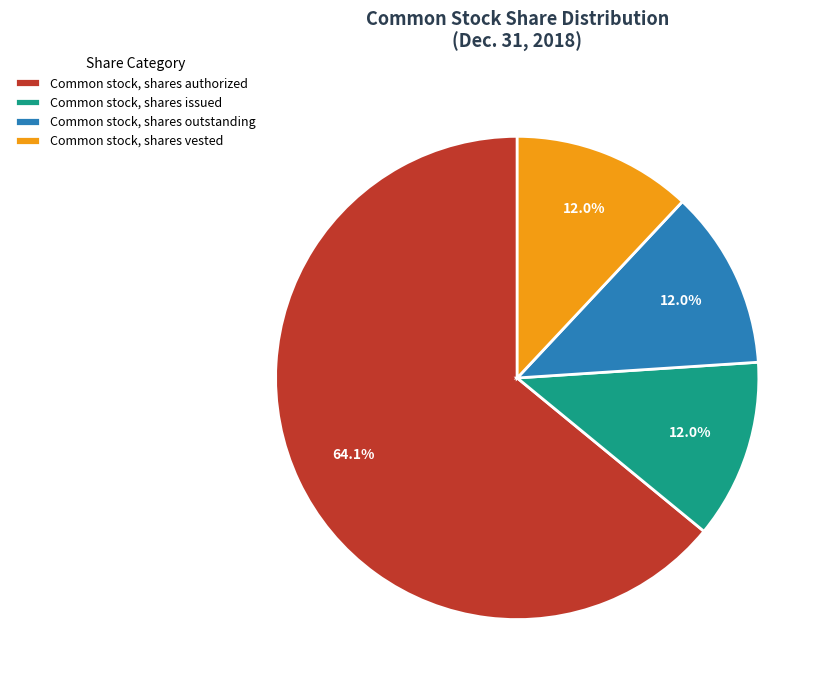

Combined, what portion of the pie is Common stock, shares authorized and Common stock, shares outstanding?

76.0%